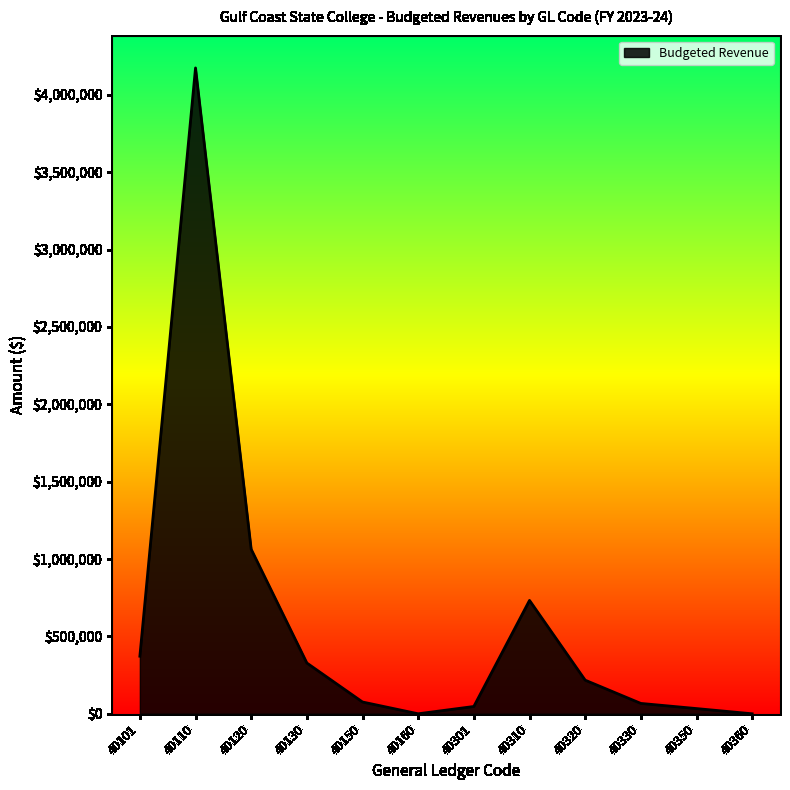

What is the difference between the maximum and minimum values?

4174160